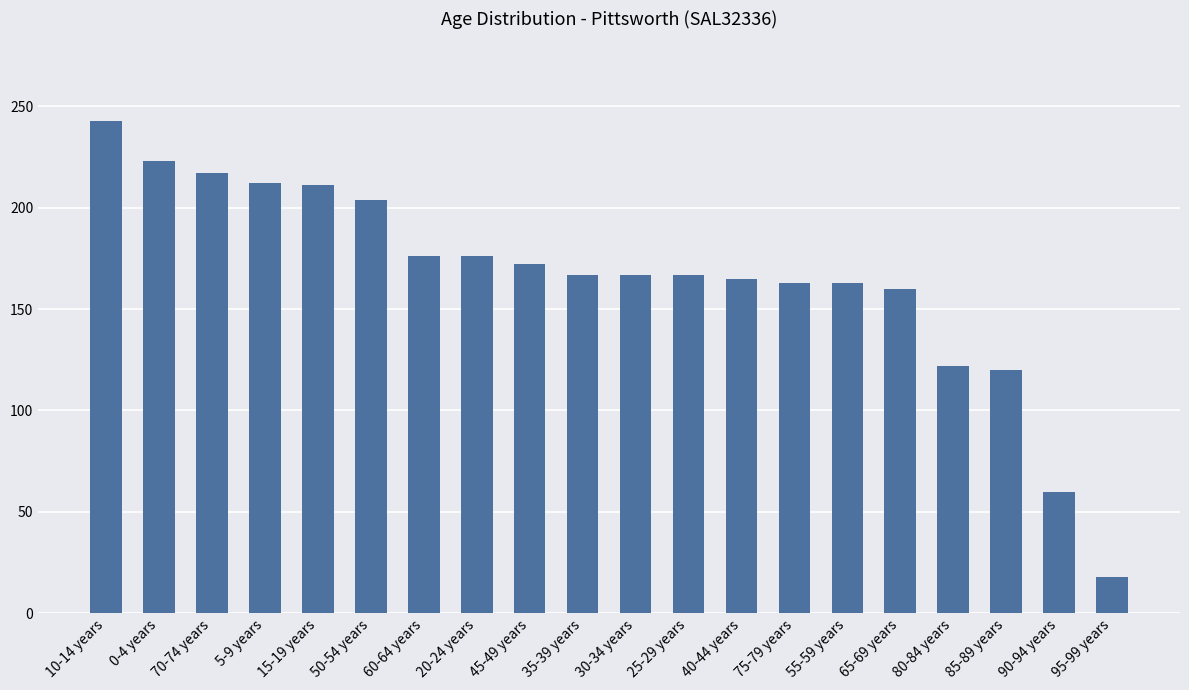

What is the minimum value shown in the chart?

18